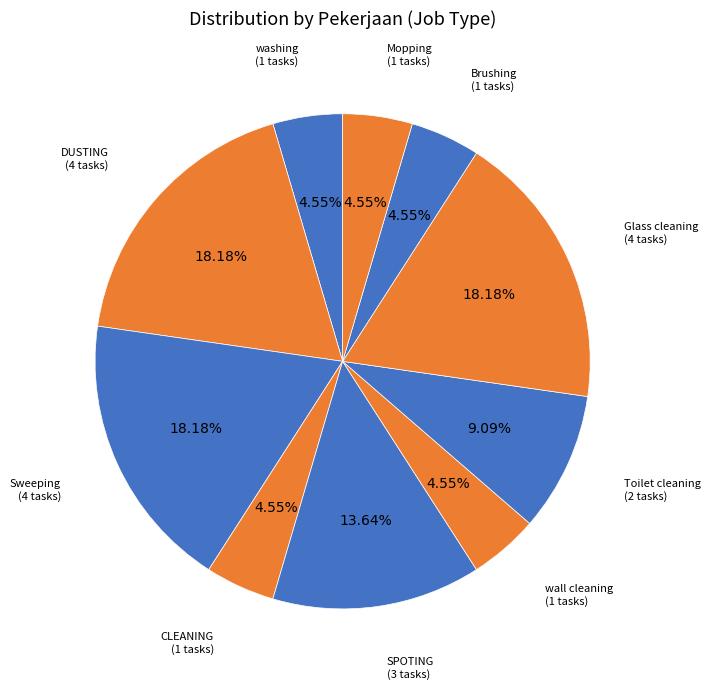

How many segments does this pie chart have?

10